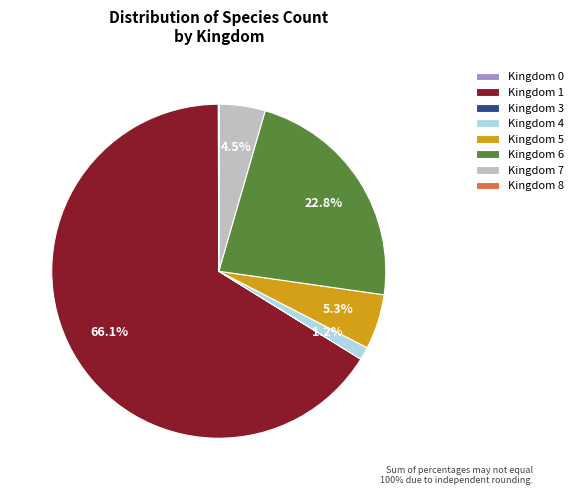

Which category accounts for the majority?

Kingdom 1